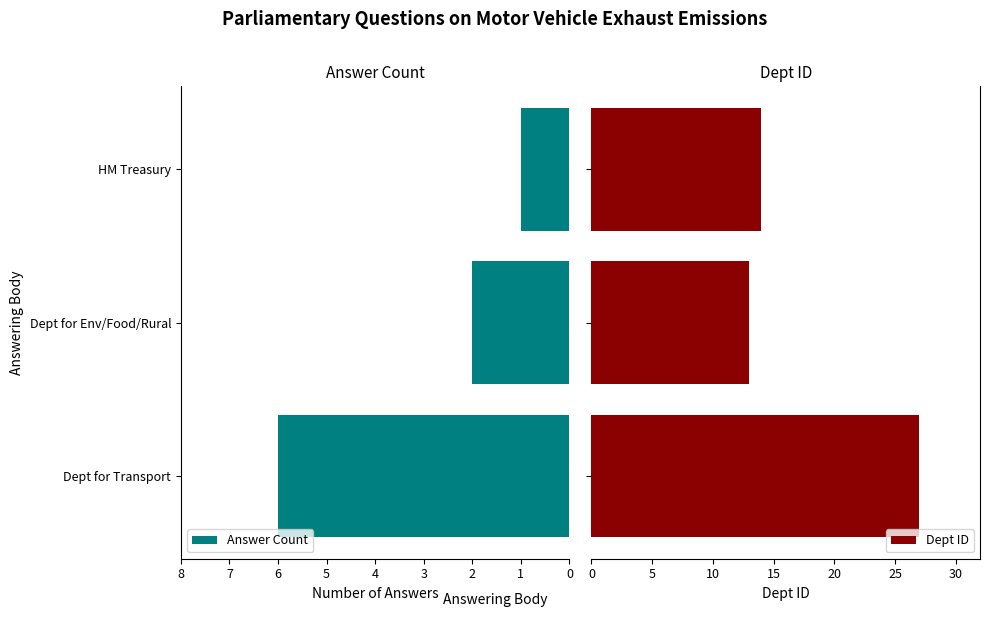

Which series has the largest total across all categories?

Dept ID